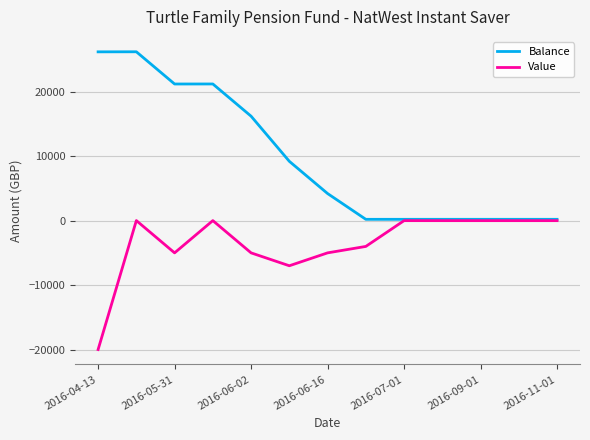

Which series has the largest range (max minus min)?

Balance